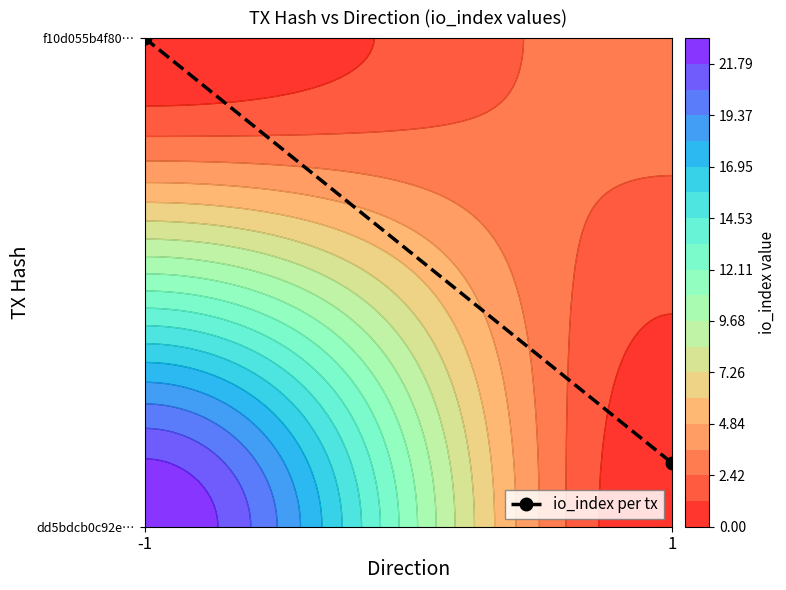

Approximately how many times larger is the value at 1 compared to -1?

0.1